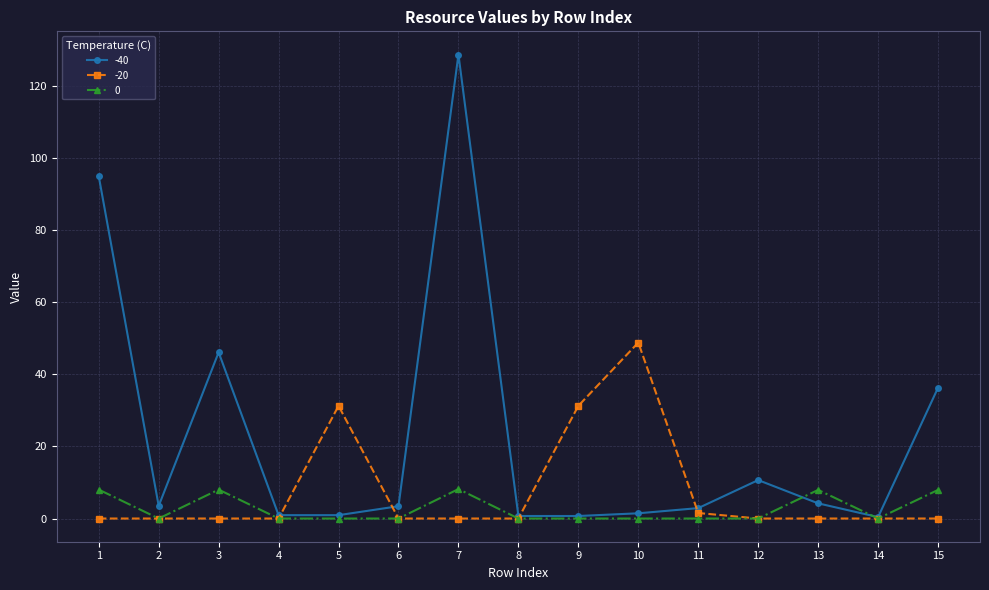

At which category is the sum across all series the highest?

7